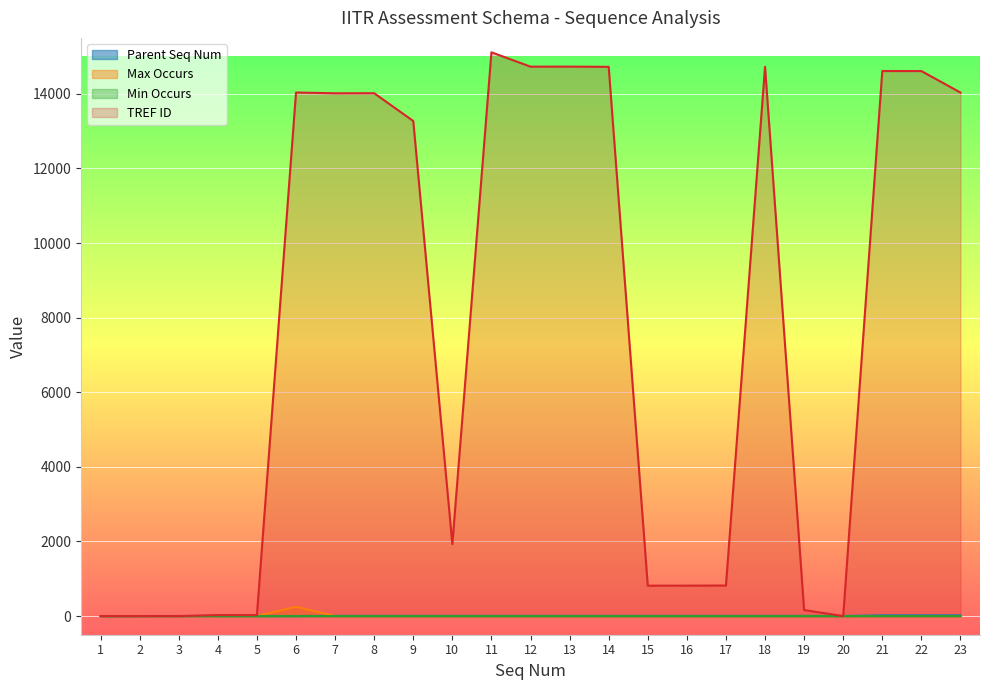

Is it true that Max Occurs equals 1 at 21?

True